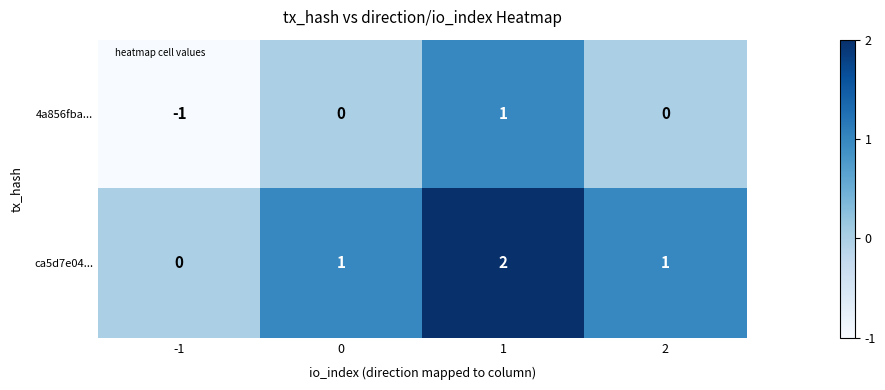

True or false: ca5d7e04... has a value of 1 at 2.

True